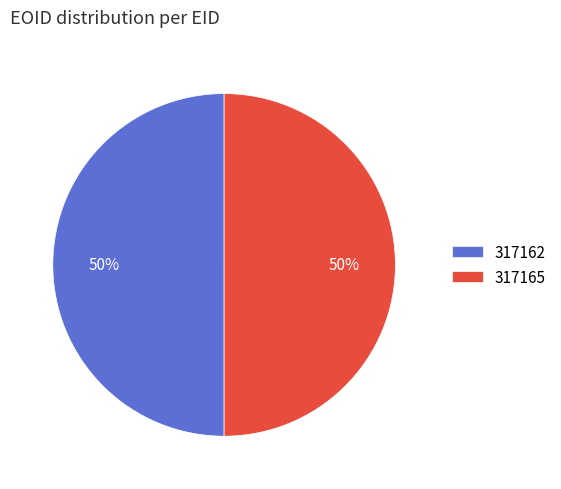

Do 317165 and 317162 together represent more than half of the pie?

Yes